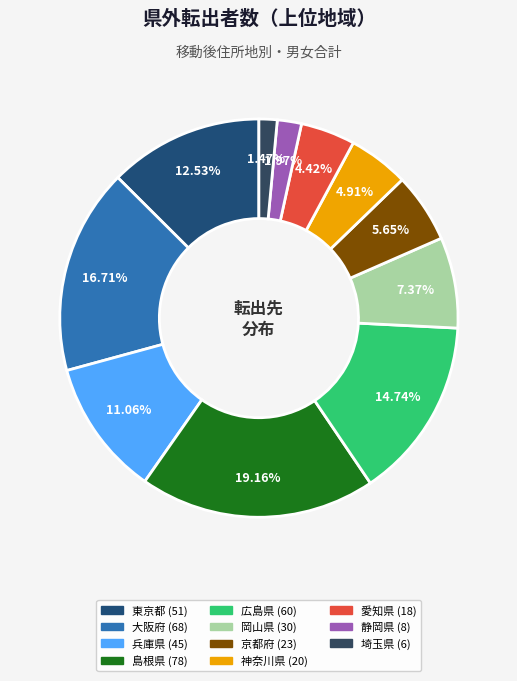

How many segments does this pie chart have?

11